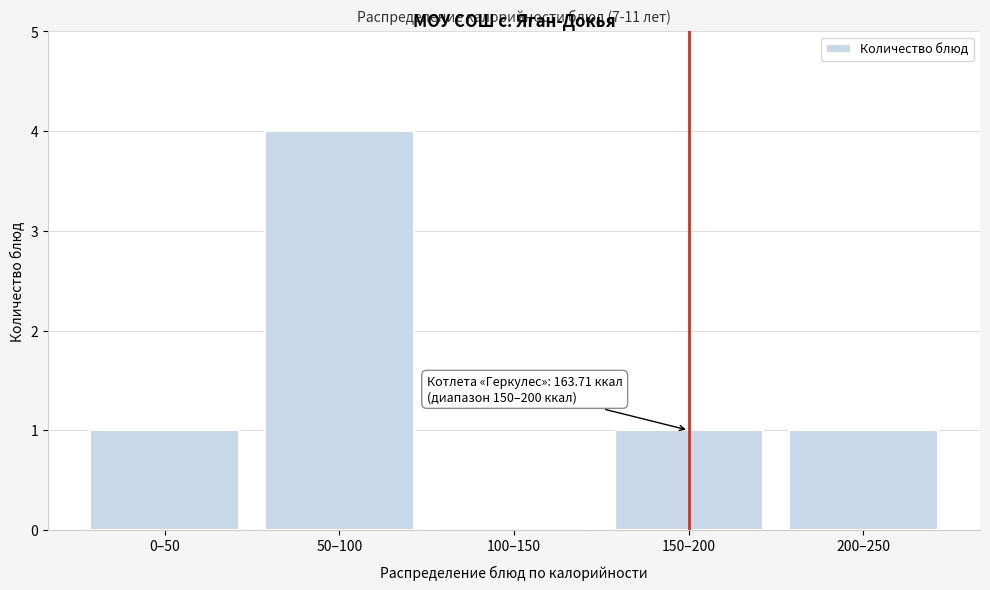

Reading right to left, list all the values displayed in this chart.

200–250=1	150–200=1	100–150=0	50–100=4	0–50=1